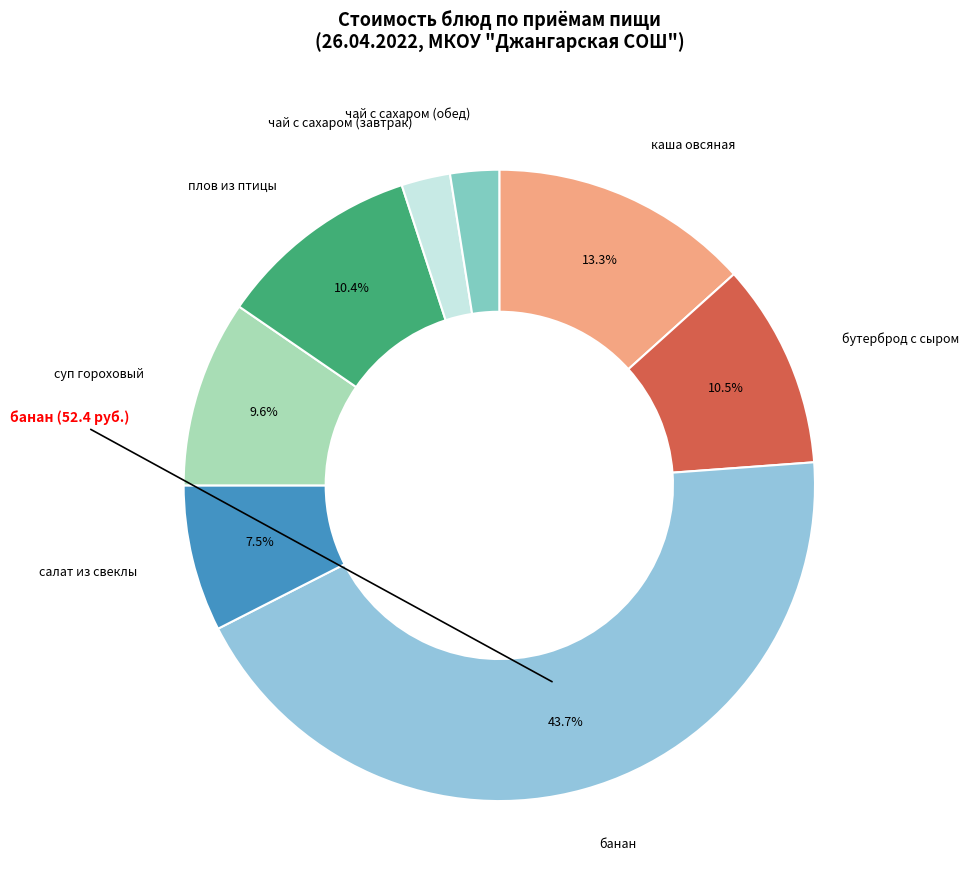

Count the number of slices in the pie.

8